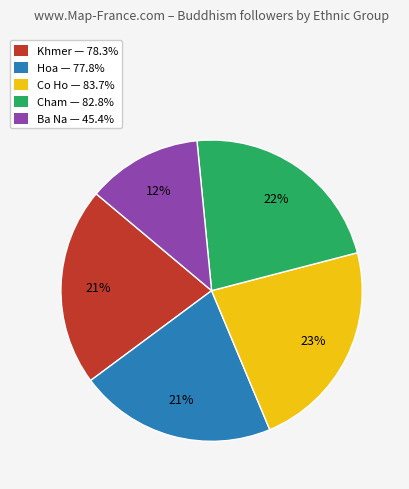

To the nearest percent, what is the combined percentage of Cham and Co Ho?

45%